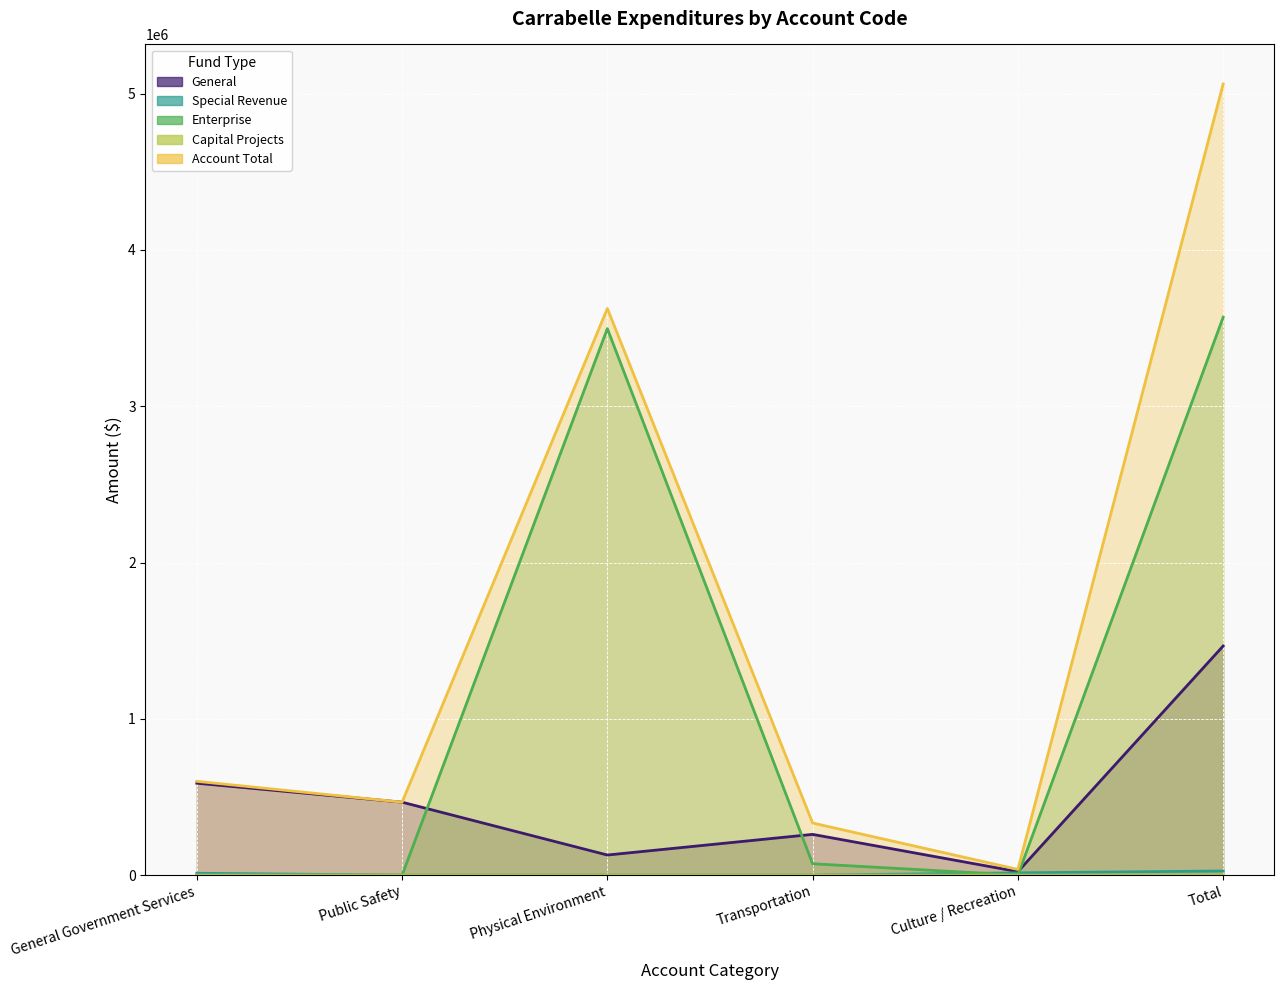

What is the highest value of the Capital Projects series?

10